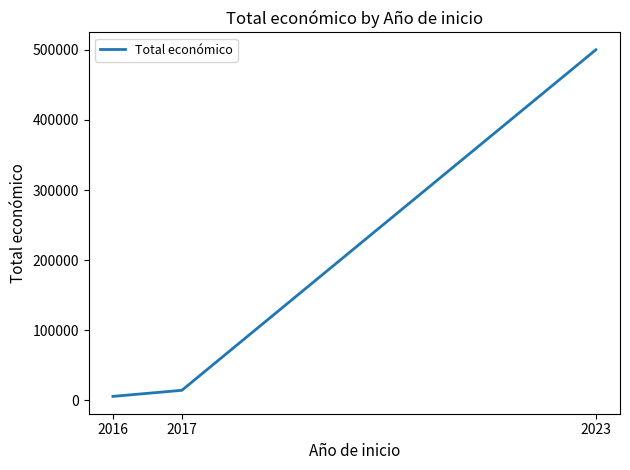

What is the difference between the values at 2016 and 2023?

494300